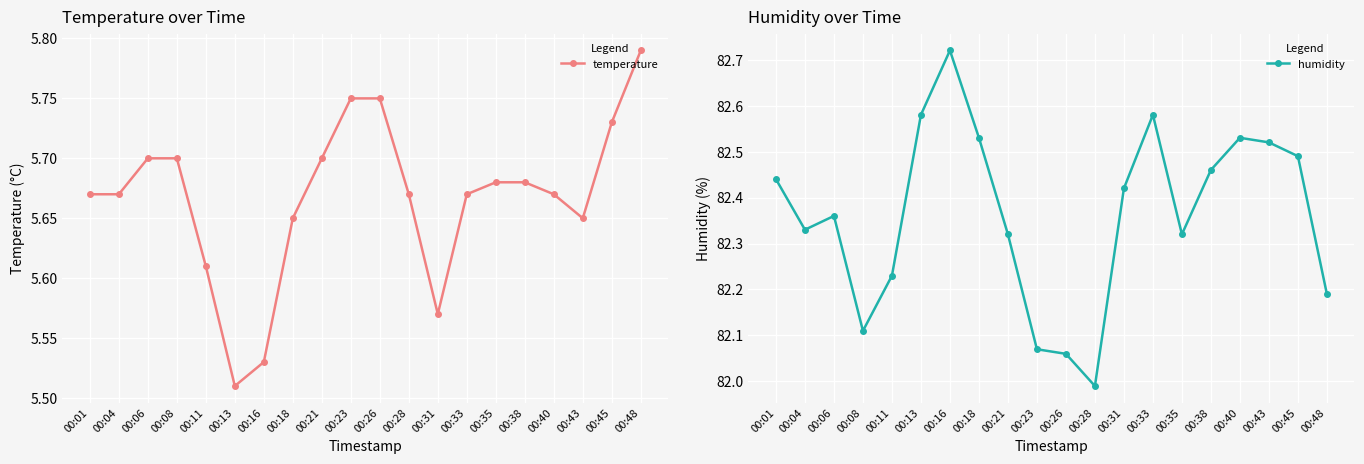

Reading right to left, what are all the values shown in this chart?

temperature: 5.8	5.7	5.7	5.7	5.7	5.7	5.7	5.6	5.7	5.8	5.8	5.7	5.7	5.5	5.5	5.6	5.7	5.7	5.7	5.7
humidity: 82.2	82.5	82.5	82.5	82.5	82.3	82.6	82.4	82.0	82.1	82.1	82.3	82.5	82.7	82.6	82.2	82.1	82.4	82.3	82.4